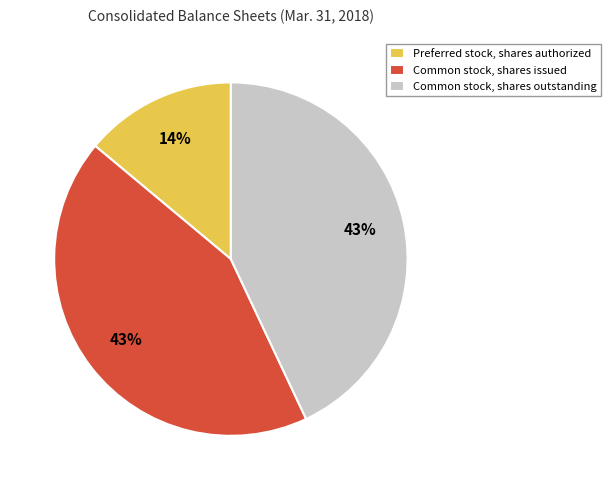

Which has a higher value, Common stock, shares outstanding or Preferred stock, shares authorized?

Common stock, shares outstanding